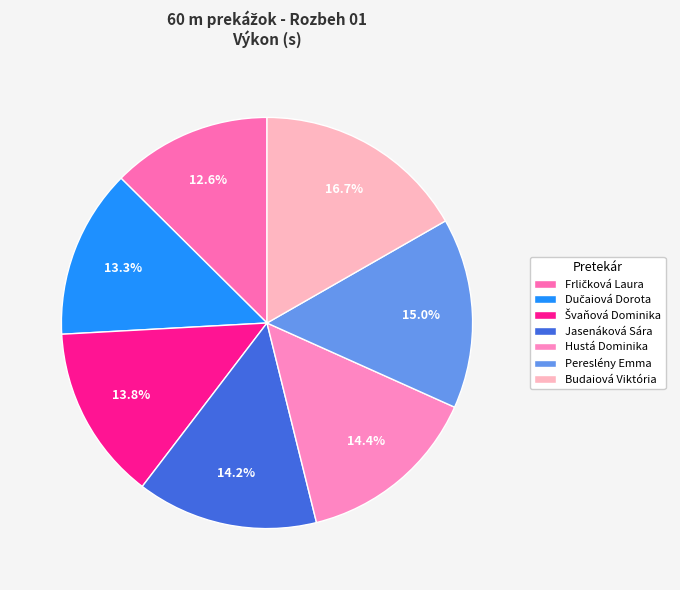

Which slice is the smallest?

Frličková Laura